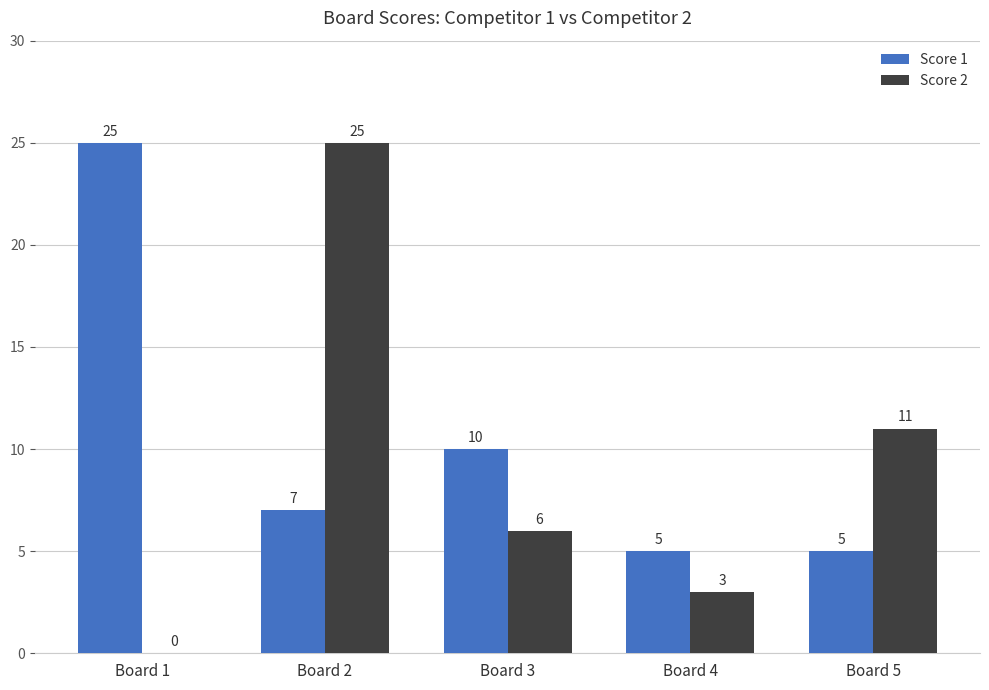

What is the average value of the Score 1 series?

10